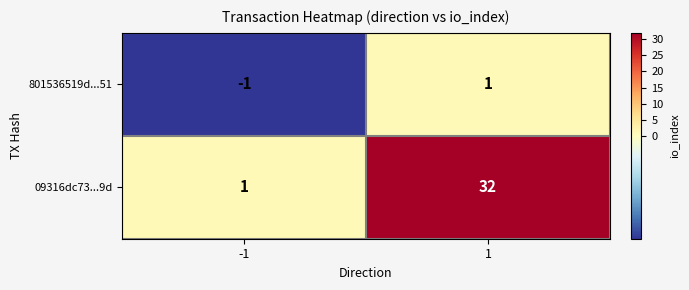

What is the spread (max minus min) of values at 1?

31